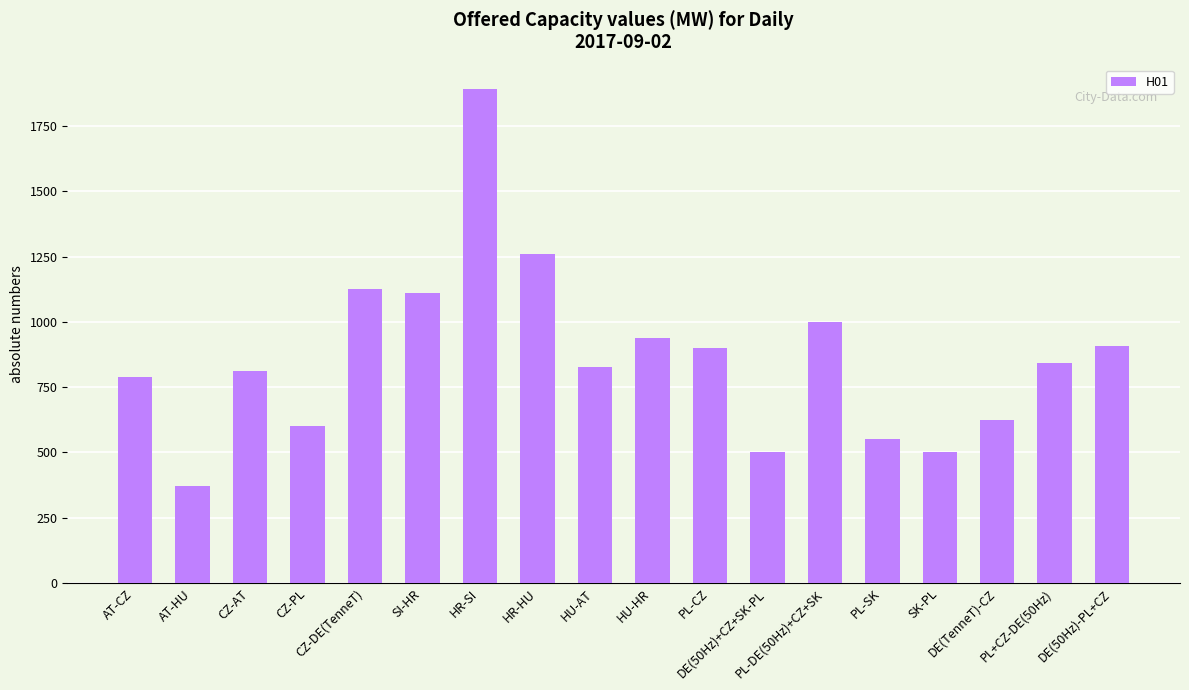

What is the difference between the values at DE(50Hz)+CZ+SK-PL and PL+CZ-DE(50Hz)?

341